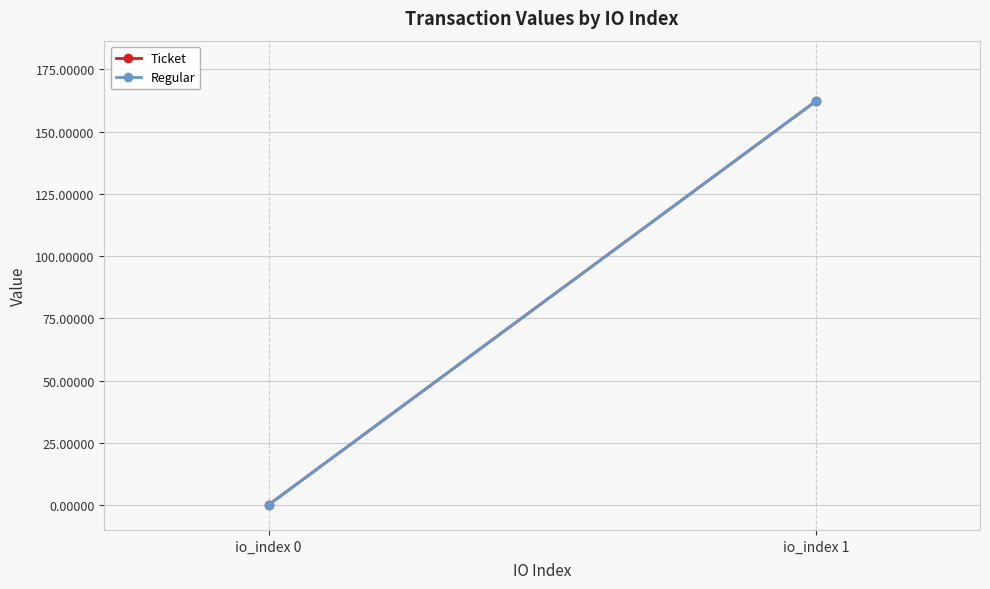

Rank the series by their maximum value, from highest to lowest.

Ticket, Regular